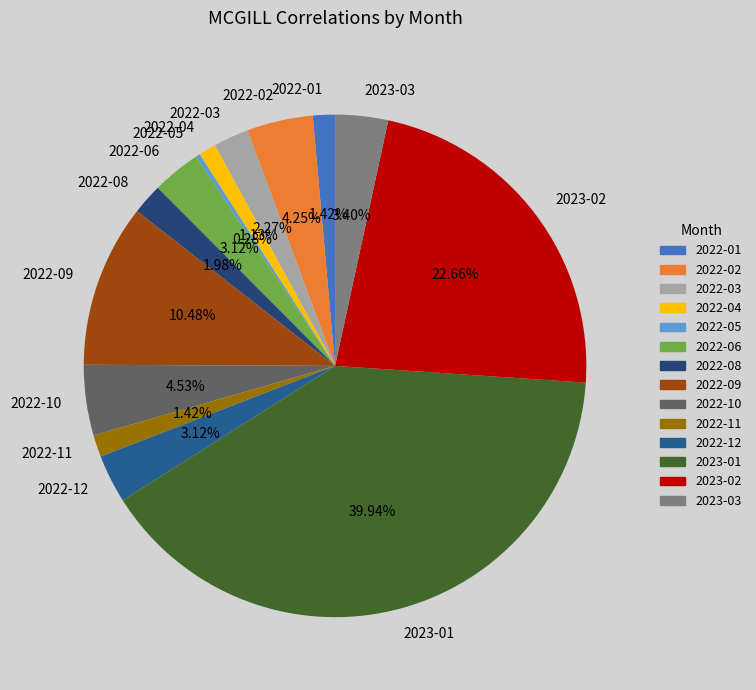

How many segments does this pie chart have?

14